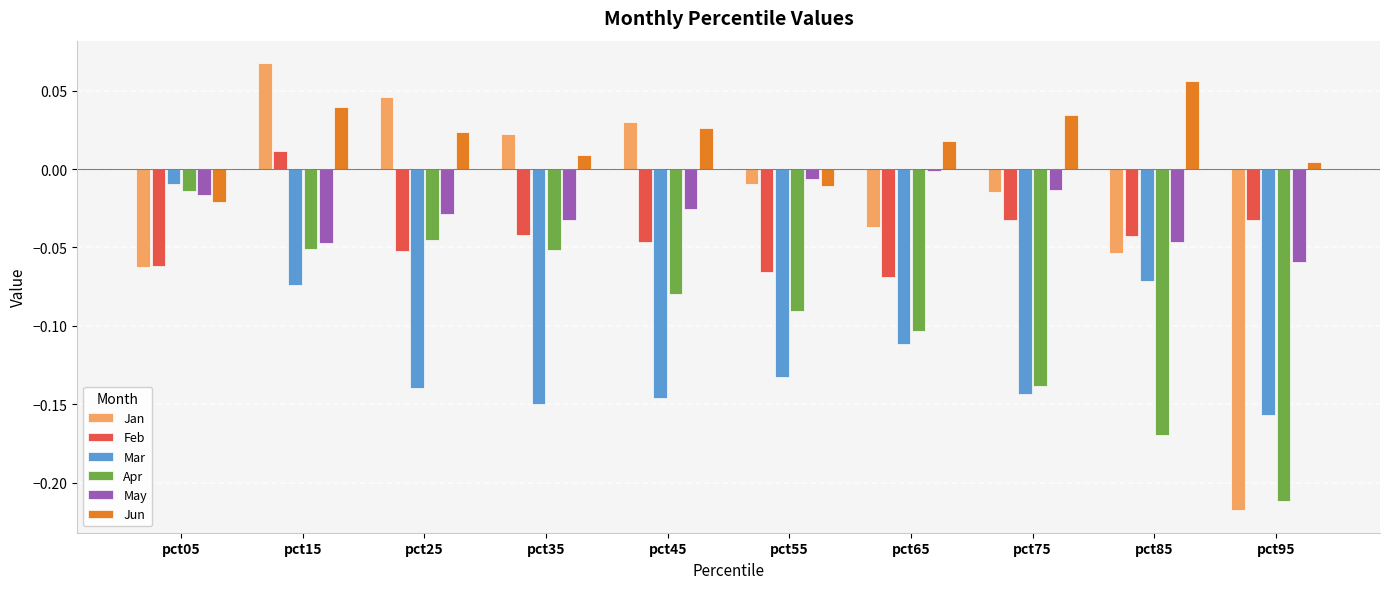

True or false: May has a value of -0.1 at pct95.

True